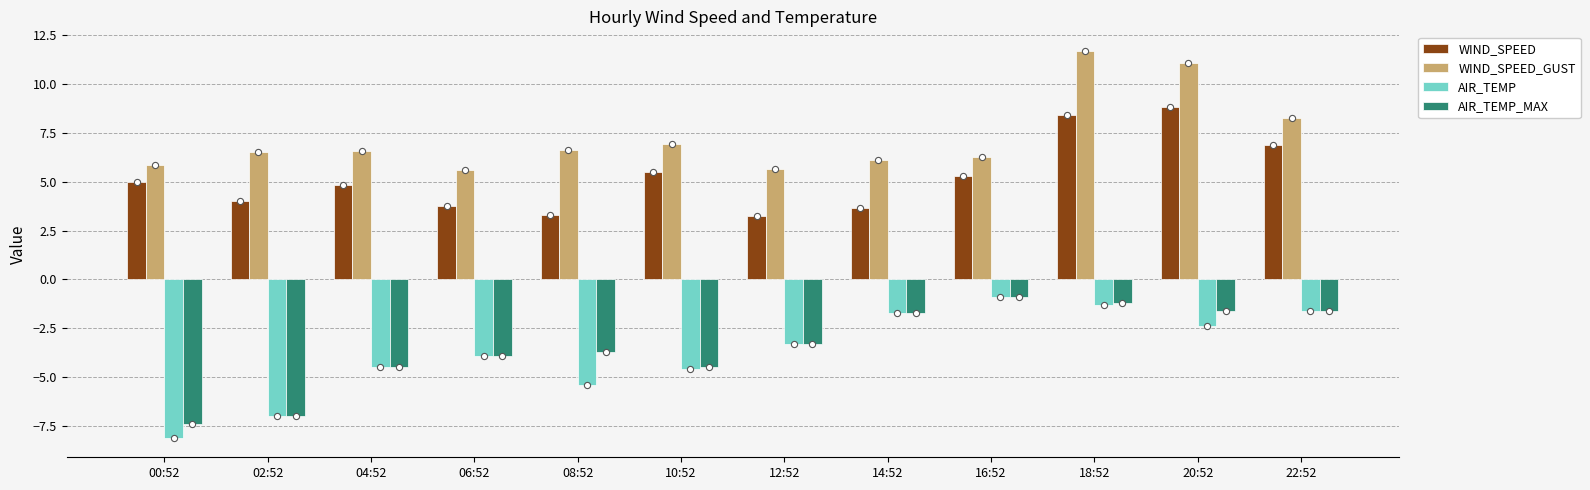

What is the total value across all series at 22:52?

11.9